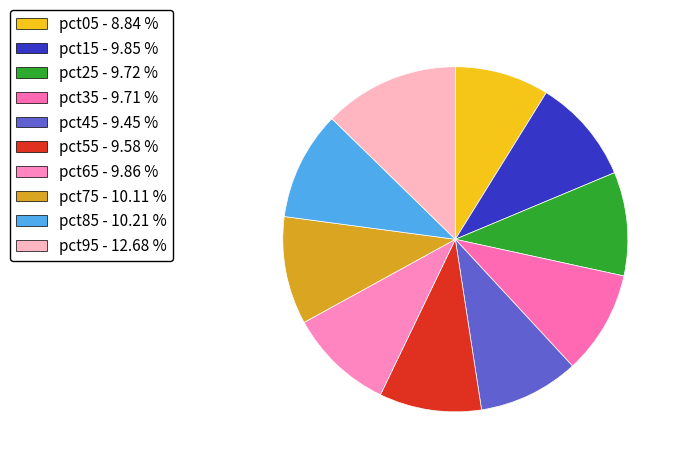

The pct45 slice represents 9% of the pie. True or false?

True